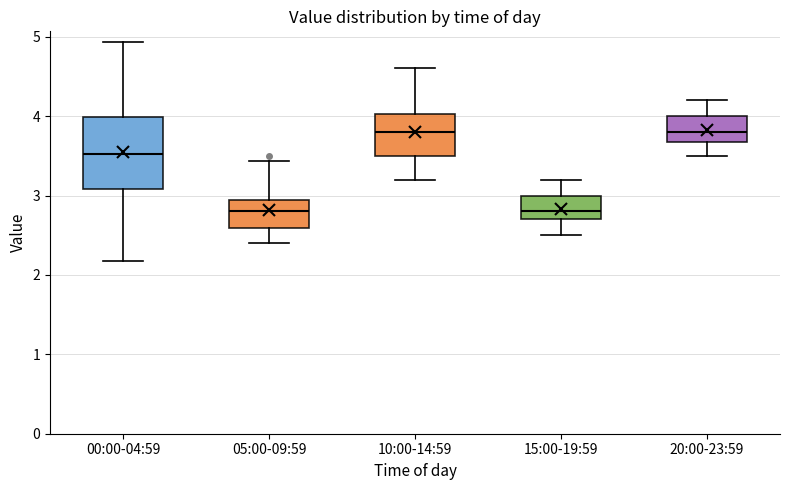

Reading left to right, transcribe this box plot: for each box, give where its median line is, the range the box spans, and where its two whiskers end, as read against the y-axis. The values are not printed on the chart, so give them approximately, as read against the axis.

00:00-04:59: median 3.5, box 3.1 to 4.0, whiskers 2.2 to 4.9
05:00-09:59: median 2.8, box 2.6 to 2.9, whiskers 2.4 to 3.4
10:00-14:59: median 3.8, box 3.5 to 4.0, whiskers 3.2 to 4.6
15:00-19:59: median 2.8, box 2.7 to 3.0, whiskers 2.5 to 3.2
20:00-23:59: median 3.8, box 3.7 to 4.0, whiskers 3.5 to 4.2